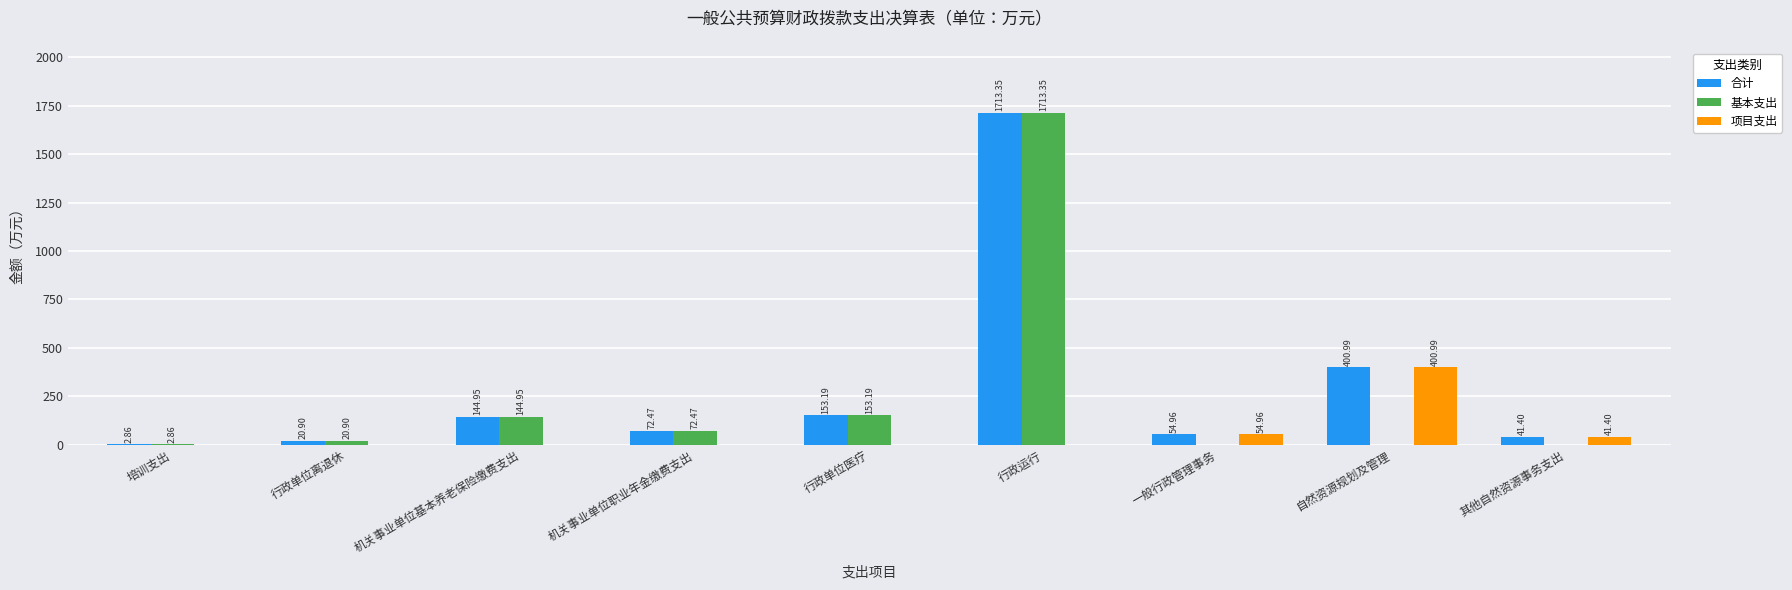

The 项目支出 series shows -228.2 at 行政运行. True or false?

False